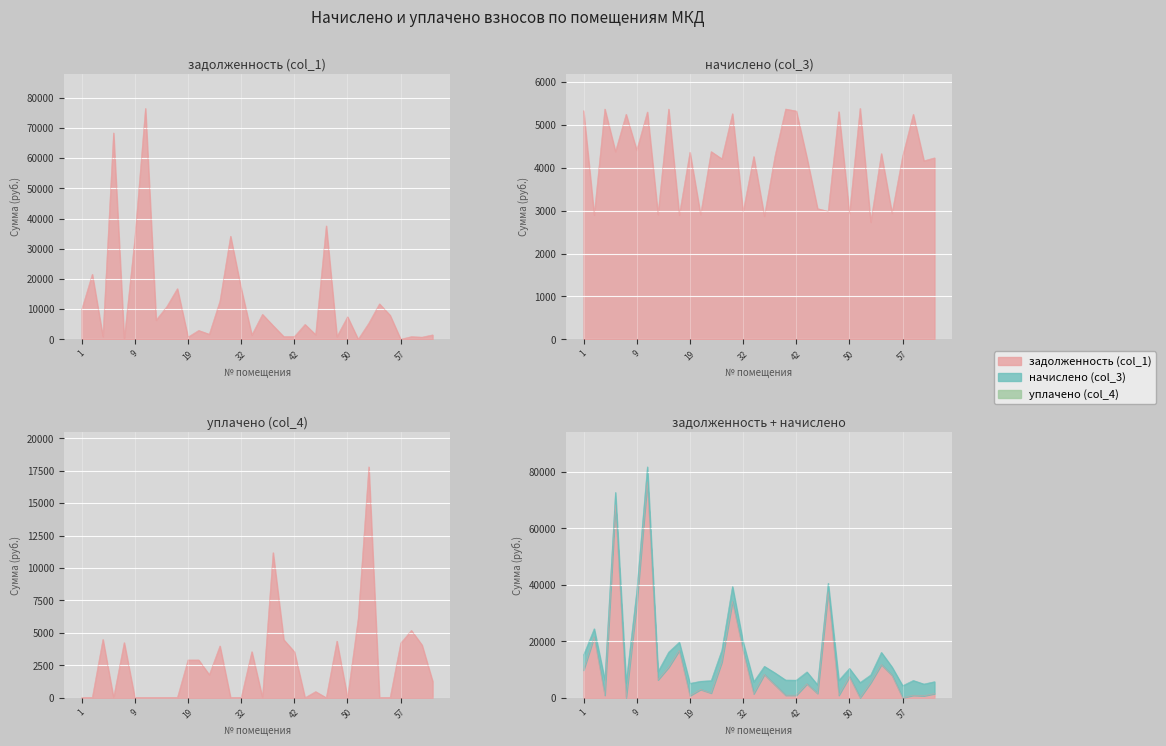

Reading left to right, list all the values displayed in this chart.

задолженность (col_1): 1=9791.0	2=21548.7	4=895.6	6=68393.0	7=19.3	9=33339.8	10=76525.0	14=6359.6	15=10799.2	17=16779.3	19=727.5	20=2928.9	22=1676.0	27=12629.2	31=34168.1	32=16763.0	33=1421.6	35=8261.5	37=4526.5	39=895.5	42=895.9	43=4920.2	44=1524.2	47=37581.8	49=885.3	50=7450.5	52=0.0	53=5348.9	54=11739.7	56=7965.4	57=0.0	58=875.0	60=694.1	61=1458.0
начислено (col_3): 1=5334.7	2=2902.1	4=5373.2	6=4380.2	7=5250.1	9=4411.0	10=5303.9	14=2909.8	15=5373.2	17=2902.1	19=4364.8	20=2909.8	22=4380.1	27=4210.8	31=5265.4	32=2979.1	33=4264.7	35=2871.4	37=4280.1	39=5373.2	42=5327.0	43=4233.9	44=3048.4	47=2986.8	49=5311.6	50=2932.9	52=5388.6	53=2732.8	54=4334.0	56=2940.7	57=4272.4	58=5250.1	60=4164.6	61=4233.9
уплачено (col_4): 1=0.0	2=0.0	4=4496.7	6=0.0	7=4251.3	9=0.0	10=0.0	14=0.0	15=0.0	17=0.0	19=2909.8	20=2914.3	22=1775.5	27=3992.1	31=0.0	32=0.0	33=3553.9	35=0.0	37=11190.0	39=4475.8	42=3547.5	43=0.0	44=473.6	47=0.0	49=4366.9	50=0.0	52=6095.7	53=17805.5	54=0.0	56=0.0	57=4217.1	58=5190.7	60=4068.4	61=1268.6